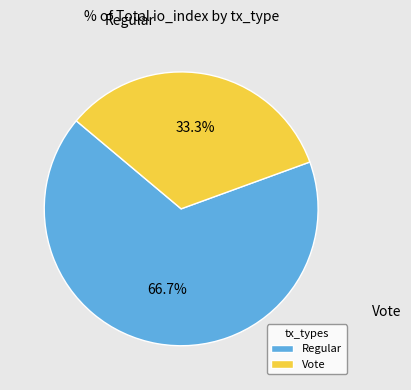

Is it true that Vote is 33% of the pie?

True